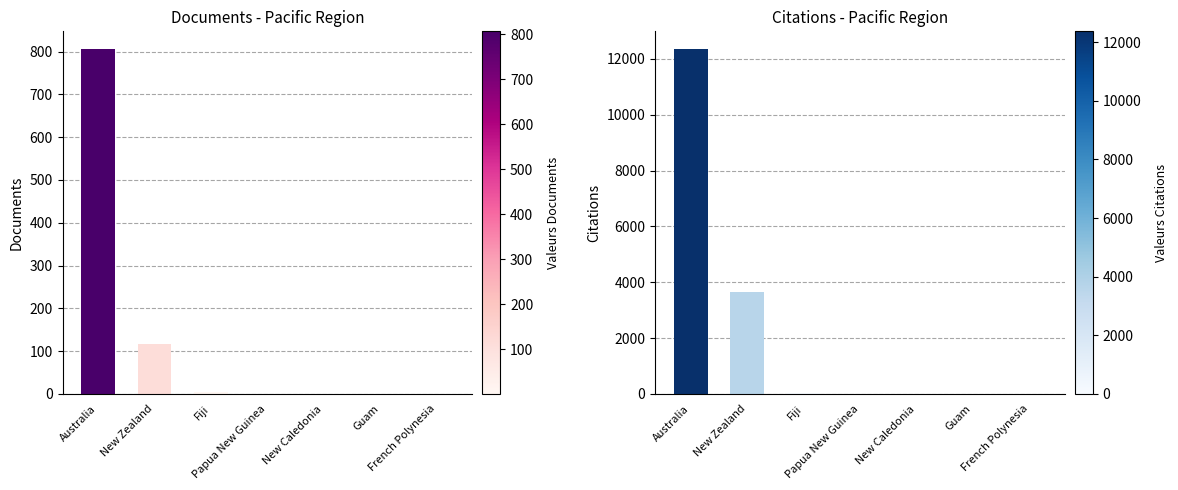

Rank the series at French Polynesia from lowest to highest value.

Citations, Documents